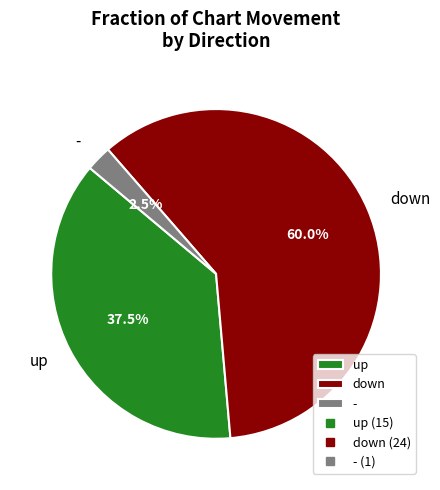

Approximately how many times larger is the value at up compared to -?

15.0